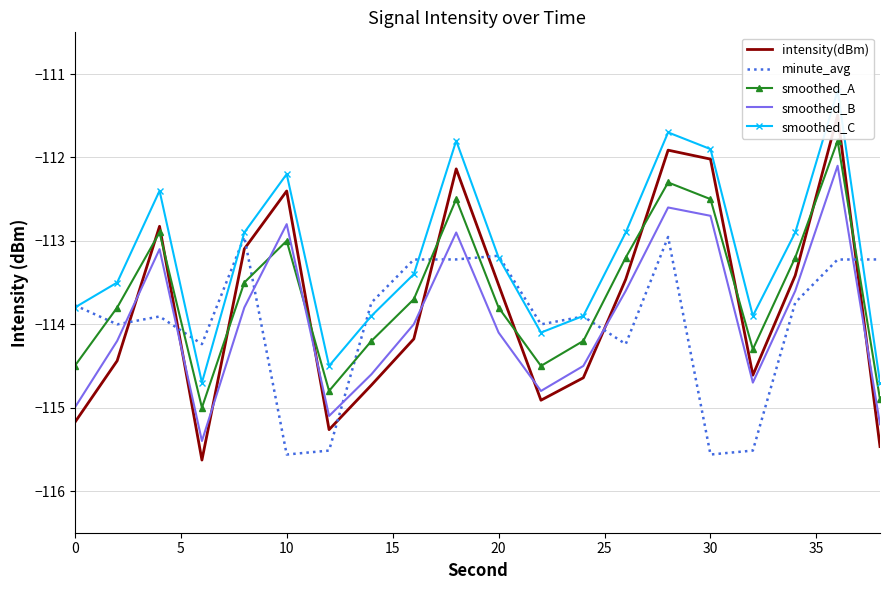

Read the smoothed_B value at 20.

-114.1